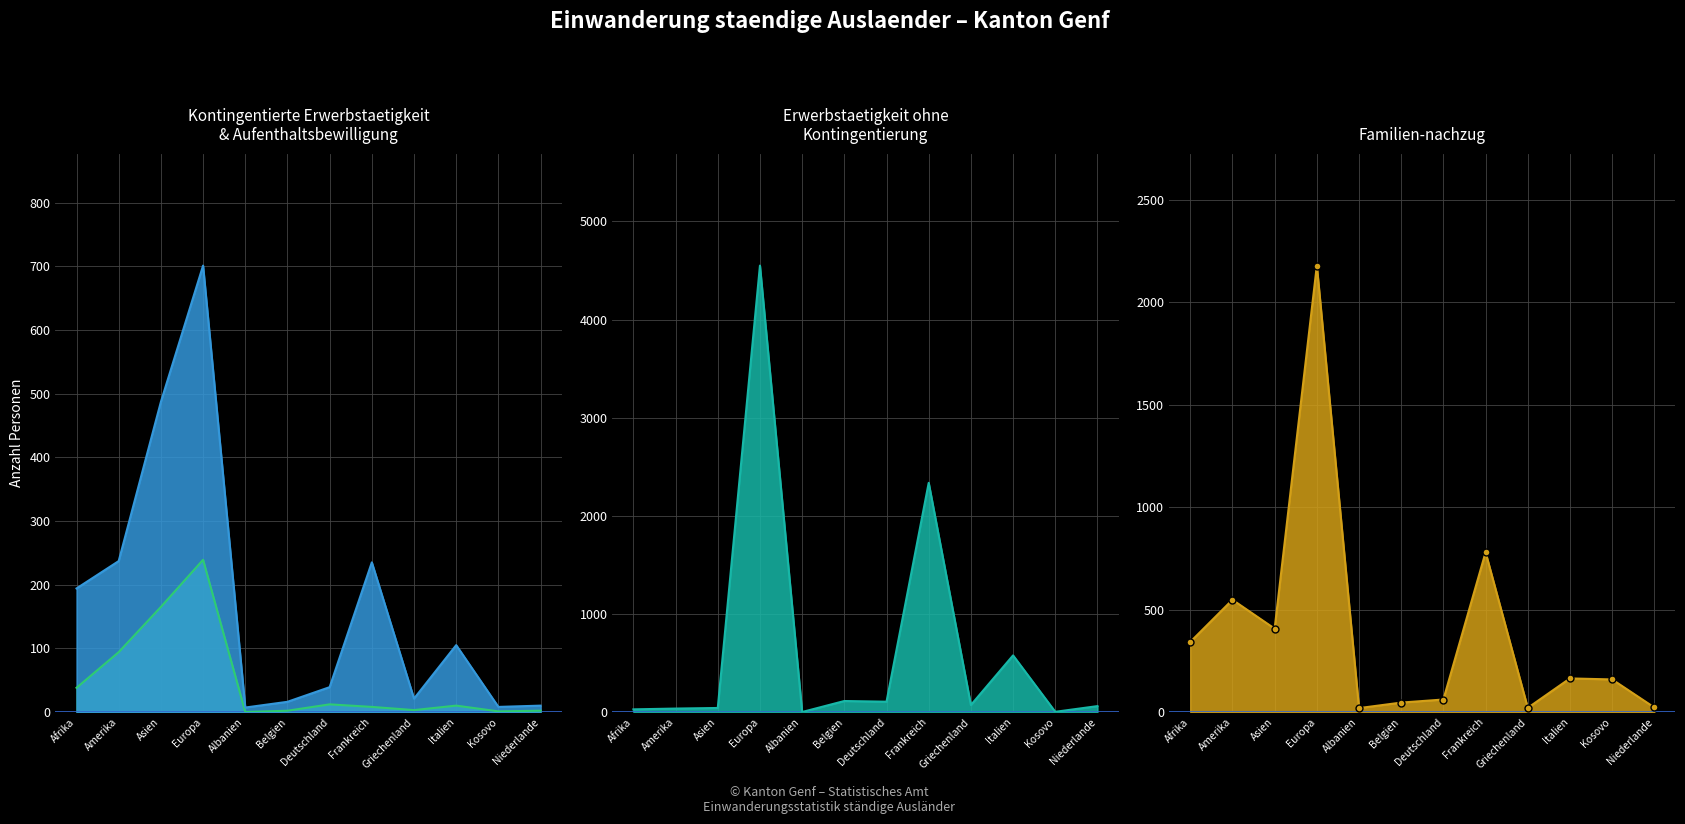

How many data points in Aus- und Weiterbildung (col_5) (line) are less than 105?

6